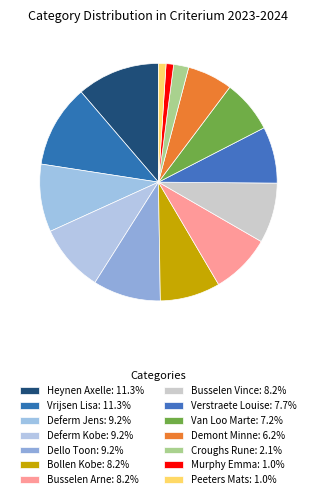

To the nearest percent, what is the average slice percentage?

7%